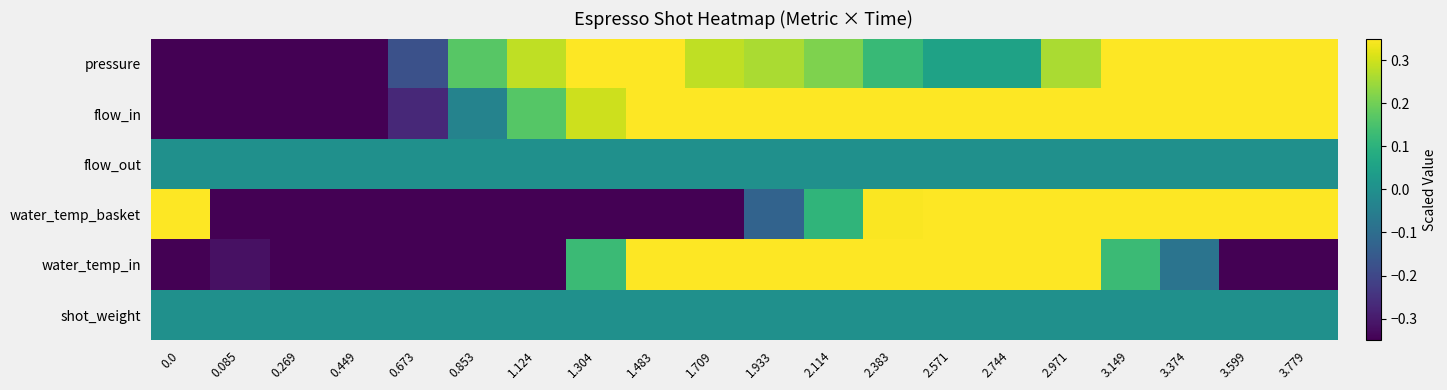

Which category has the highest value across all series?

1.304